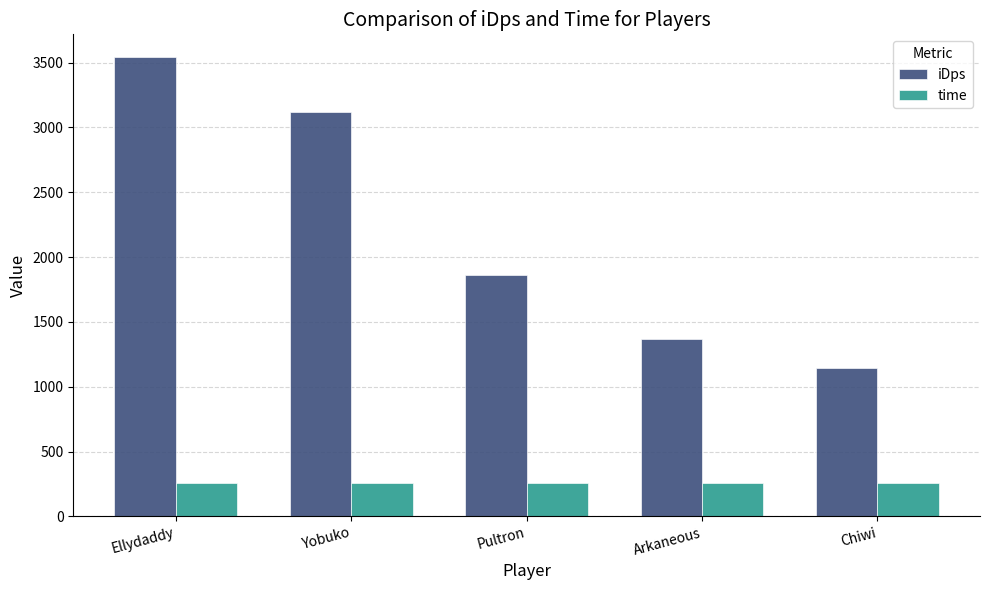

At which category is the sum across all series the highest?

Ellydaddy